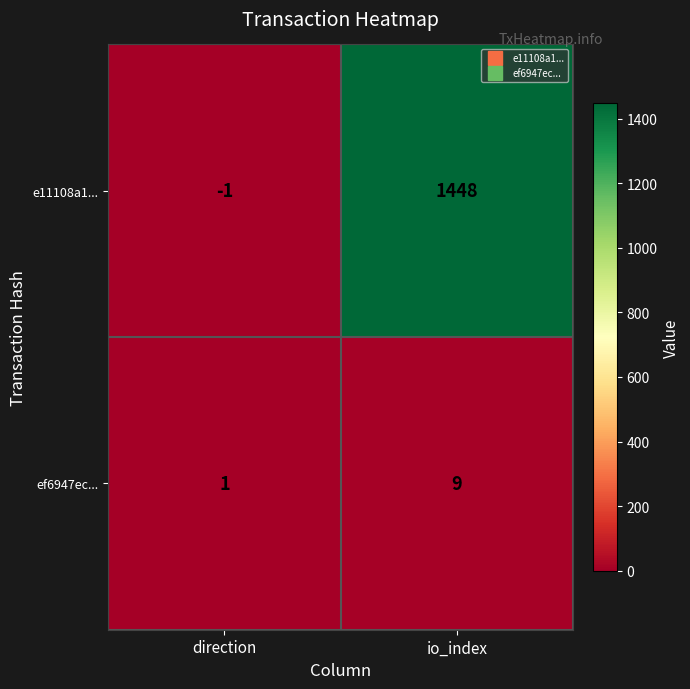

At which category is the sum across all series the highest?

io_index